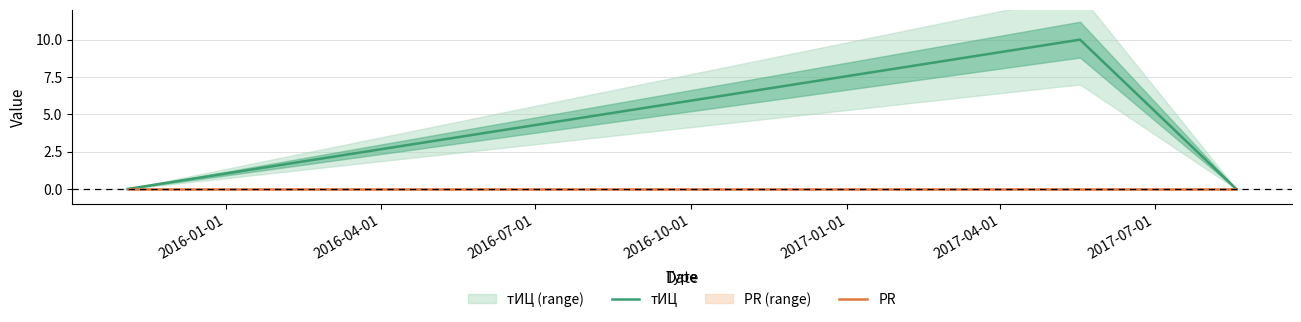

Does the chart have visible grid lines?

Yes